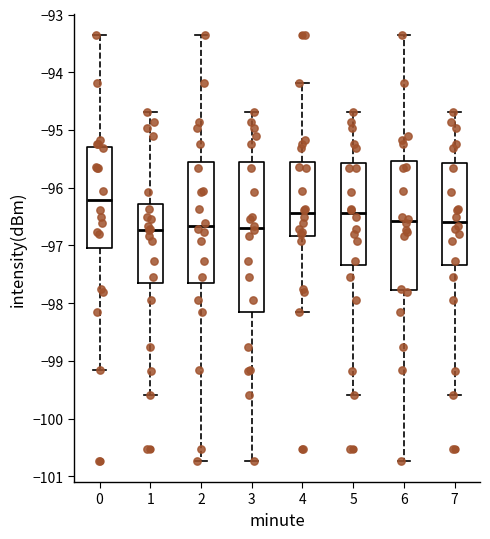

Which box has the highest median line?

0